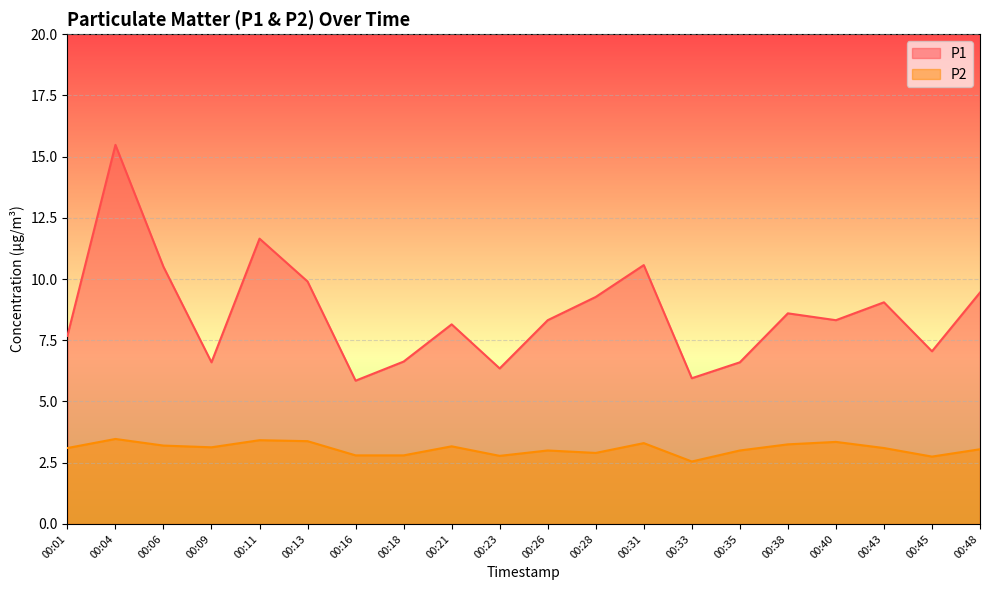

Reading right to left, extract all data points from this chart.

P1: 00:48=9.4	00:45=7.0	00:43=9.1	00:40=8.3	00:38=8.6	00:35=6.6	00:33=6.0	00:31=10.6	00:28=9.3	00:26=8.3	00:23=6.3	00:21=8.2	00:18=6.6	00:16=5.8	00:13=9.9	00:11=11.7	00:09=6.6	00:06=10.5	00:04=15.5	00:01=7.7
P2: 00:48=3.0	00:45=2.8	00:43=3.1	00:40=3.4	00:38=3.2	00:35=3.0	00:33=2.5	00:31=3.3	00:28=2.9	00:26=3.0	00:23=2.8	00:21=3.2	00:18=2.8	00:16=2.8	00:13=3.4	00:11=3.4	00:09=3.1	00:06=3.2	00:04=3.5	00:01=3.1